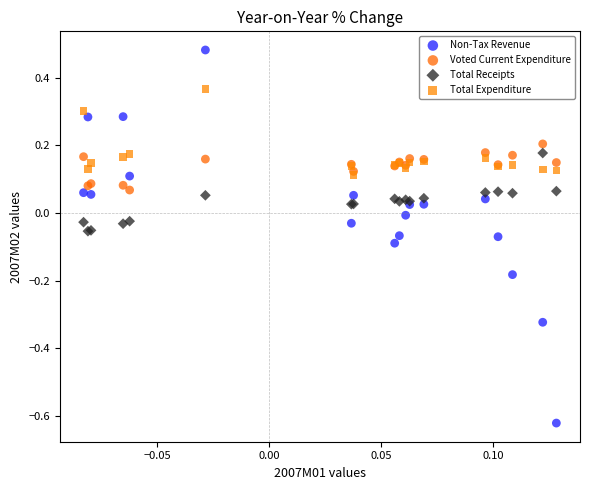

What are all the series names shown in the legend?

Non-Tax Revenue, Voted Current Expenditure, Total Receipts, Total Expenditure